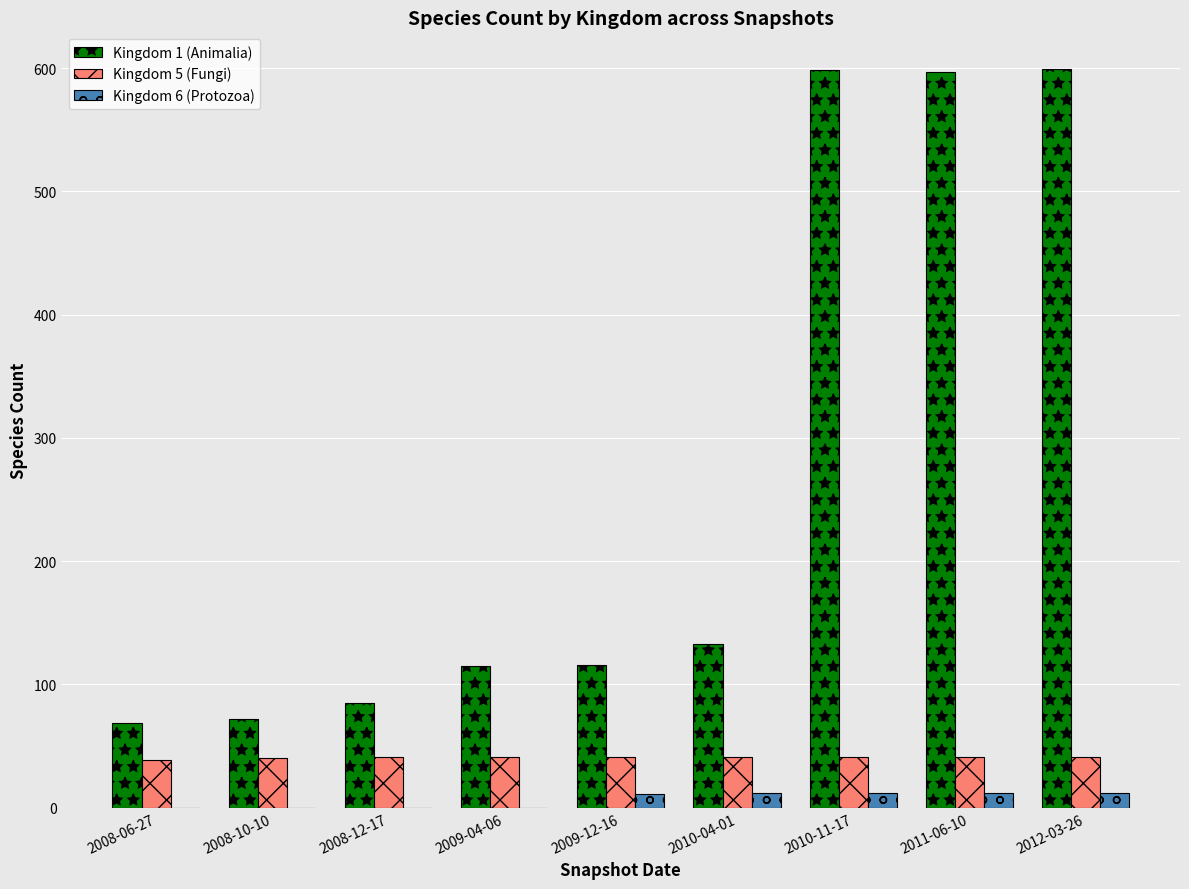

Which series has the largest total across all categories?

Kingdom 1 (Animalia)